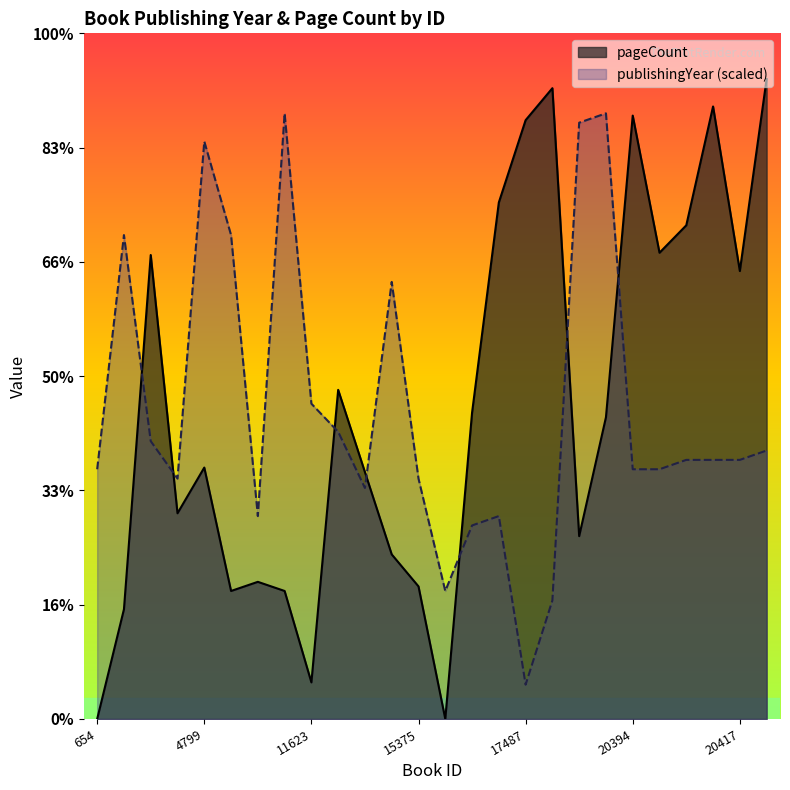

Between which two adjacent categories do publishingYear and pageCount first intersect?

3992 and 4007